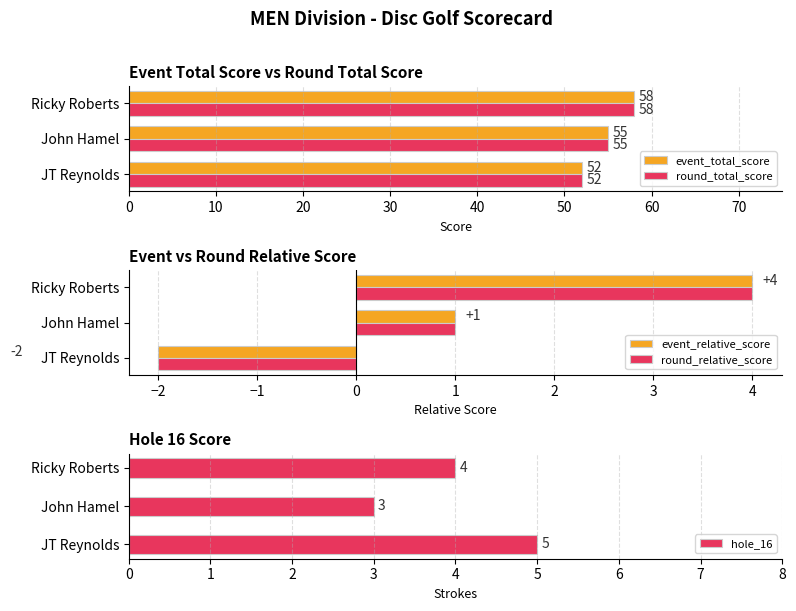

Reading left to right, extract all data points from this chart.

event_total_score: 0=52	10=55	20=58
round_total_score: 0=52	10=55	20=58
event_relative_score: 0=-2	10=1	20=4
round_relative_score: 0=-2	10=1	20=4
hole_16: 0=5	10=3	20=4